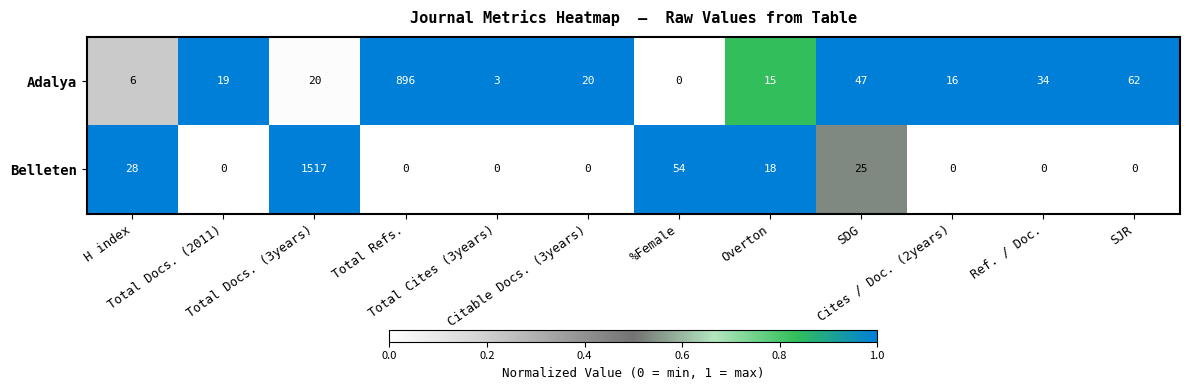

Rank the series by their average value, from highest to lowest.

Belleten, Adalya